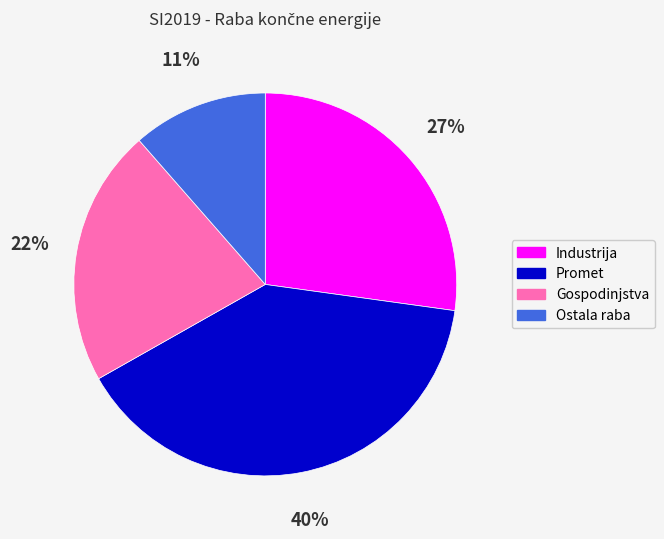

Between Ostala raba and Gospodinjstva, which is larger?

Gospodinjstva